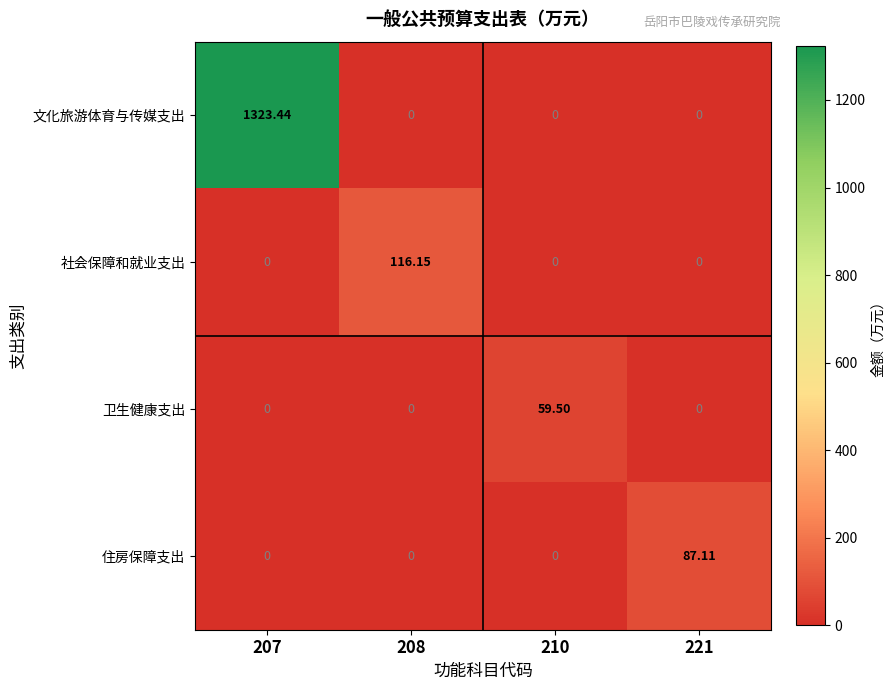

How many categories are shown in the chart?

4